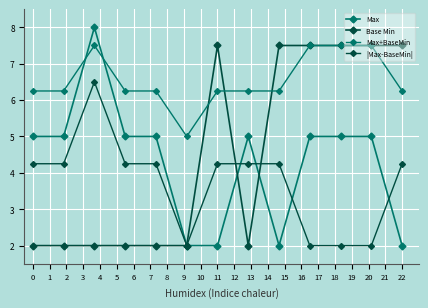

Is this an area chart (filled region under the line)?

No